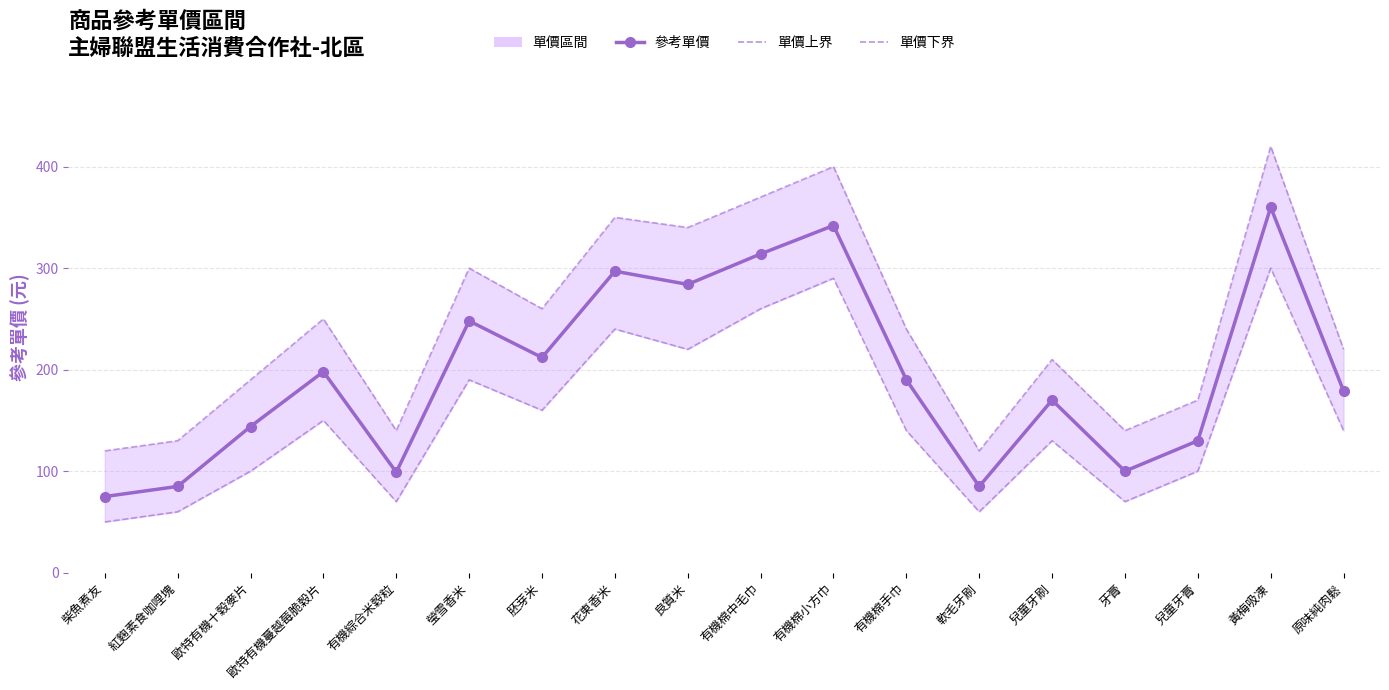

List the series in order of their peak value, highest first.

單價上界, 參考單價, 單價下界